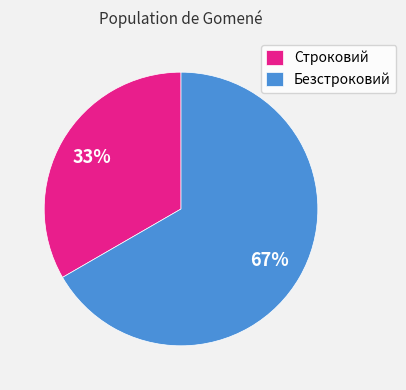

Does any single category account for the majority?

Yes